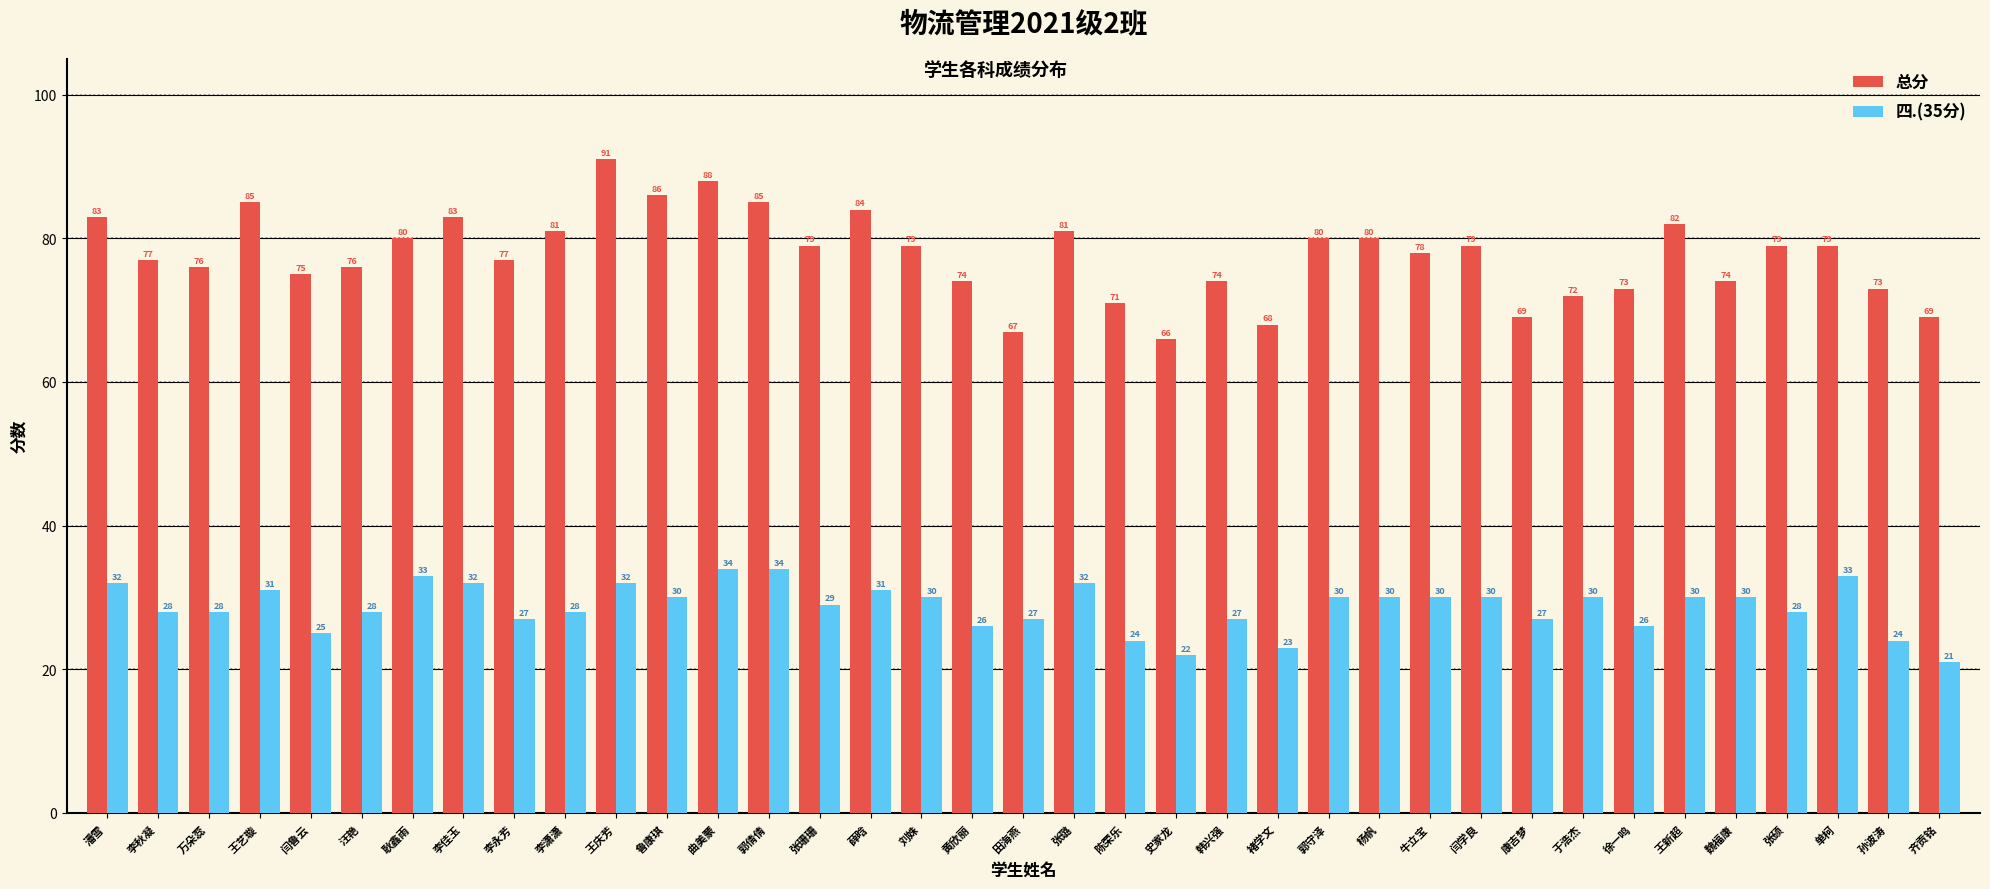

At how many categories does at least one series exceed 60?

37